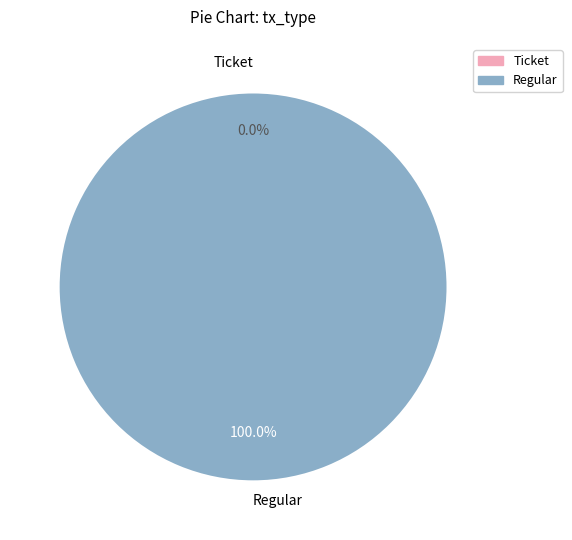

To the nearest percent, what is the average slice percentage?

50%